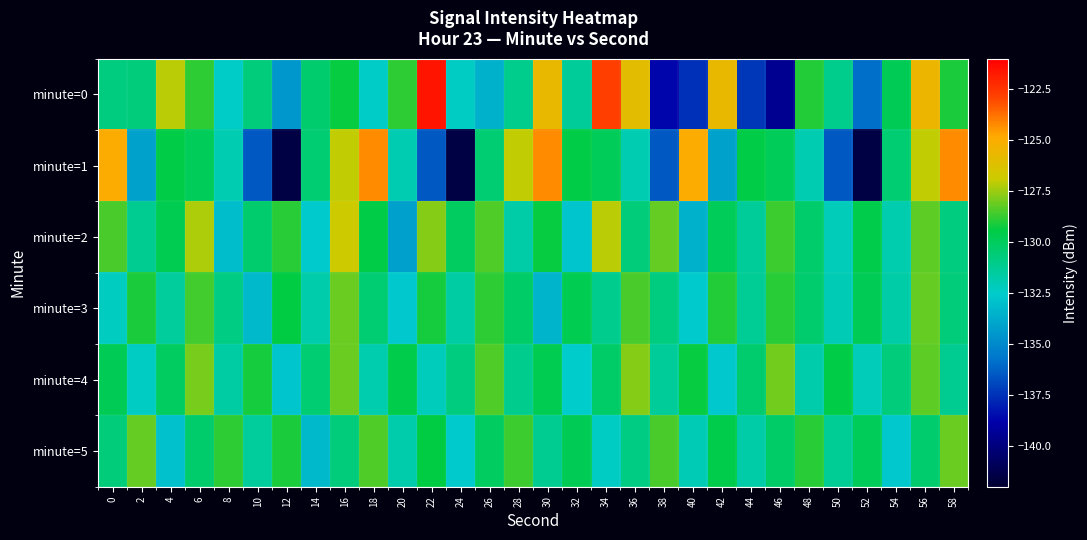

Rank the series by their maximum value, from lowest to highest.

minute=3, minute=5, minute=4, minute=2, minute=1, minute=0